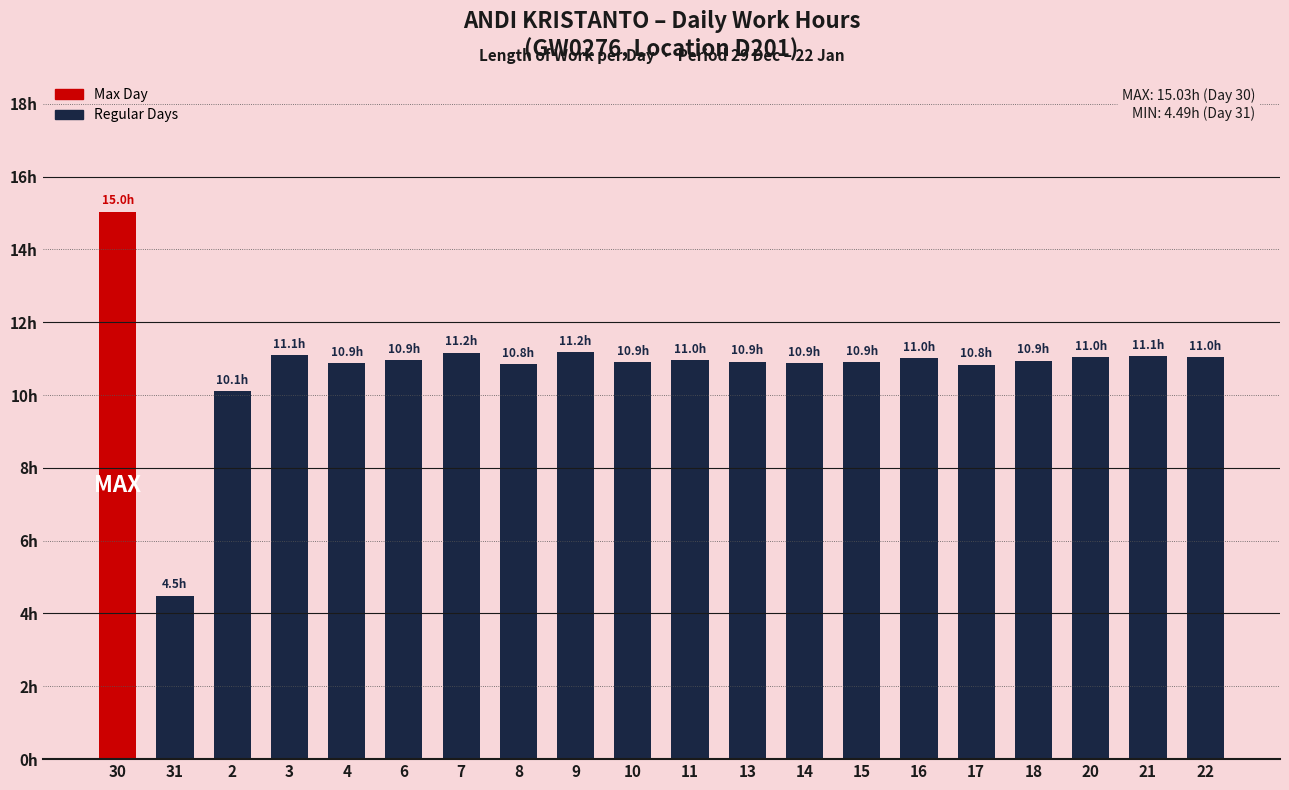

Are the bars horizontal?

No